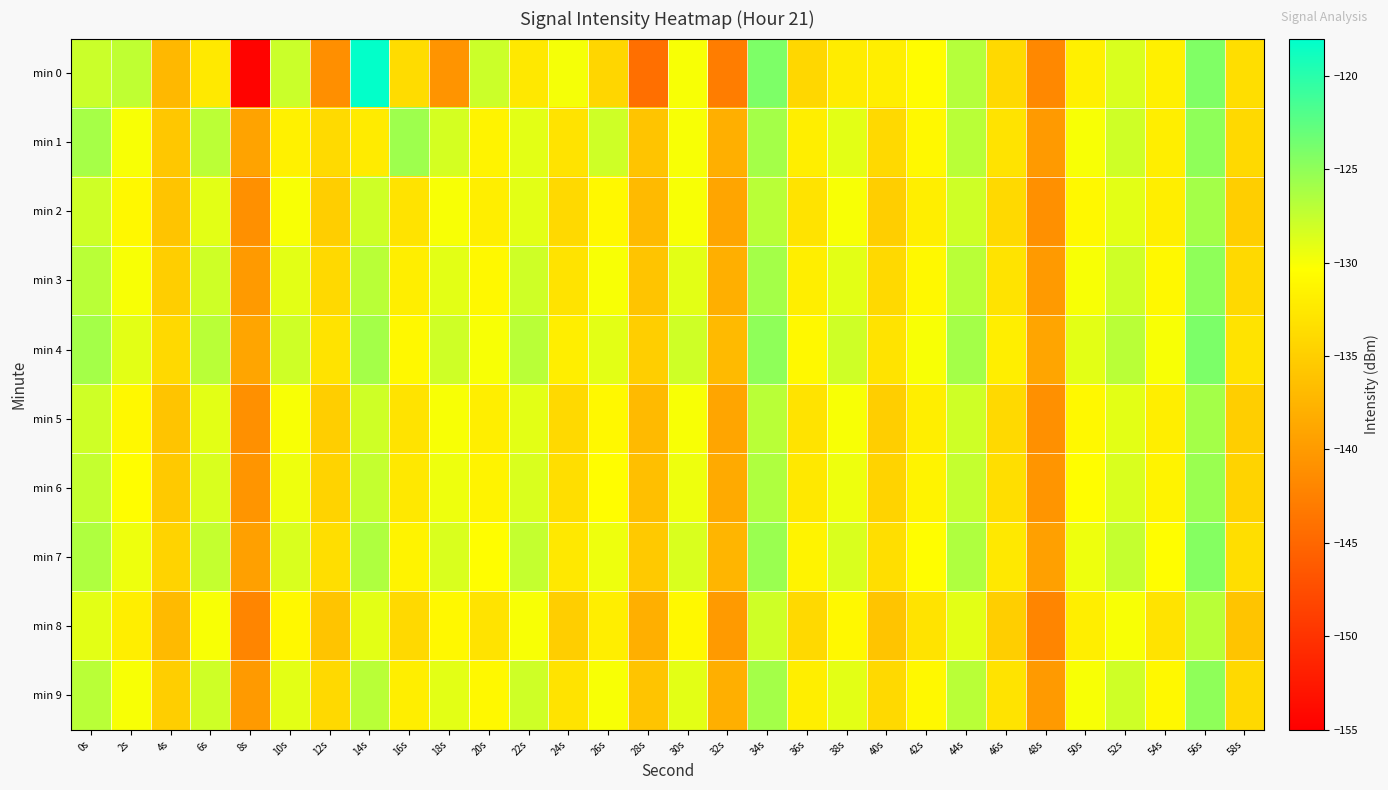

Reading left to right, what are all the values shown in this chart?

min 0: 0s=-127.8	2s=-127.3	4s=-137.2	6s=-132.4	8s=-154.6	10s=-127.8	12s=-141.1	14s=-118.2	16s=-133.6	18s=-140.6	20s=-127.9	22s=-132.5	24s=-129.9	26s=-134.2	28s=-144.2	30s=-130.0	32s=-142.8	34s=-124.1	36s=-134.1	38s=-132.2	40s=-131.9	42s=-130.6	44s=-126.7	46s=-134.0	48s=-141.8	50s=-131.7	52s=-128.5	54s=-131.7	56s=-124.2	58s=-133.5
min 1: 0s=-126.1	2s=-130.0	4s=-135.8	6s=-127.1	8s=-139.2	10s=-131.6	12s=-133.9	14s=-132.3	16s=-125.7	18s=-128.3	20s=-131.5	22s=-129.0	24s=-133.0	26s=-128.0	28s=-136.0	30s=-130.0	32s=-138.0	34s=-126.0	36s=-132.0	38s=-129.0	40s=-134.0	42s=-131.0	44s=-127.0	46s=-133.0	48s=-140.0	50s=-130.0	52s=-128.0	54s=-132.0	56s=-125.0	58s=-134.0
min 2: 0s=-128.0	2s=-131.0	4s=-136.0	6s=-129.0	8s=-141.0	10s=-130.0	12s=-135.0	14s=-128.0	16s=-133.0	18s=-130.0	20s=-132.0	22s=-129.0	24s=-134.0	26s=-131.0	28s=-137.0	30s=-130.0	32s=-139.0	34s=-127.0	36s=-133.0	38s=-130.0	40s=-135.0	42s=-132.0	44s=-128.0	46s=-134.0	48s=-141.0	50s=-131.0	52s=-129.0	54s=-132.0	56s=-126.0	58s=-135.0
min 3: 0s=-127.0	2s=-130.0	4s=-135.0	6s=-128.0	8s=-140.0	10s=-129.0	12s=-134.0	14s=-127.0	16s=-132.0	18s=-129.0	20s=-131.0	22s=-128.0	24s=-133.0	26s=-130.0	28s=-136.0	30s=-129.0	32s=-138.0	34s=-126.0	36s=-132.0	38s=-129.0	40s=-134.0	42s=-131.0	44s=-127.0	46s=-133.0	48s=-140.0	50s=-130.0	52s=-128.0	54s=-131.0	56s=-125.0	58s=-134.0
min 4: 0s=-126.0	2s=-129.0	4s=-134.0	6s=-127.0	8s=-139.0	10s=-128.0	12s=-133.0	14s=-126.0	16s=-131.0	18s=-128.0	20s=-130.0	22s=-127.0	24s=-132.0	26s=-129.0	28s=-135.0	30s=-128.0	32s=-137.0	34s=-125.0	36s=-131.0	38s=-128.0	40s=-133.0	42s=-130.0	44s=-126.0	46s=-132.0	48s=-139.0	50s=-129.0	52s=-127.0	54s=-130.0	56s=-124.0	58s=-133.0
min 5: 0s=-128.0	2s=-131.0	4s=-136.0	6s=-129.0	8s=-141.0	10s=-130.0	12s=-135.0	14s=-128.0	16s=-133.0	18s=-130.0	20s=-132.0	22s=-129.0	24s=-134.0	26s=-131.0	28s=-137.0	30s=-130.0	32s=-139.0	34s=-127.0	36s=-133.0	38s=-130.0	40s=-135.0	42s=-132.0	44s=-128.0	46s=-134.0	48s=-141.0	50s=-131.0	52s=-129.0	54s=-132.0	56s=-126.0	58s=-135.0
min 6: 0s=-127.5	2s=-130.5	4s=-135.5	6s=-128.5	8s=-140.5	10s=-129.5	12s=-134.5	14s=-127.5	16s=-132.5	18s=-129.5	20s=-131.5	22s=-128.5	24s=-133.5	26s=-130.5	28s=-136.5	30s=-129.5	32s=-138.5	34s=-126.5	36s=-132.5	38s=-129.5	40s=-134.5	42s=-131.5	44s=-127.5	46s=-133.5	48s=-140.5	50s=-130.5	52s=-128.5	54s=-131.5	56s=-125.5	58s=-134.5
min 7: 0s=-126.5	2s=-129.5	4s=-134.5	6s=-127.5	8s=-139.5	10s=-128.5	12s=-133.5	14s=-126.5	16s=-131.5	18s=-128.5	20s=-130.5	22s=-127.5	24s=-132.5	26s=-129.5	28s=-135.5	30s=-128.5	32s=-137.5	34s=-125.5	36s=-131.5	38s=-128.5	40s=-133.5	42s=-130.5	44s=-126.5	46s=-132.5	48s=-139.5	50s=-129.5	52s=-127.5	54s=-130.5	56s=-124.5	58s=-133.5
min 8: 0s=-129.0	2s=-132.0	4s=-137.0	6s=-130.0	8s=-142.0	10s=-131.0	12s=-136.0	14s=-129.0	16s=-134.0	18s=-131.0	20s=-133.0	22s=-130.0	24s=-135.0	26s=-132.0	28s=-138.0	30s=-131.0	32s=-140.0	34s=-128.0	36s=-134.0	38s=-131.0	40s=-136.0	42s=-133.0	44s=-129.0	46s=-135.0	48s=-142.0	50s=-132.0	52s=-130.0	54s=-133.0	56s=-127.0	58s=-136.0
min 9: 0s=-127.0	2s=-130.0	4s=-135.0	6s=-128.0	8s=-140.0	10s=-129.0	12s=-134.0	14s=-127.0	16s=-132.0	18s=-129.0	20s=-131.0	22s=-128.0	24s=-133.0	26s=-130.0	28s=-136.0	30s=-129.0	32s=-138.0	34s=-126.0	36s=-132.0	38s=-129.0	40s=-134.0	42s=-131.0	44s=-127.0	46s=-133.0	48s=-140.0	50s=-130.0	52s=-128.0	54s=-131.0	56s=-125.0	58s=-134.0